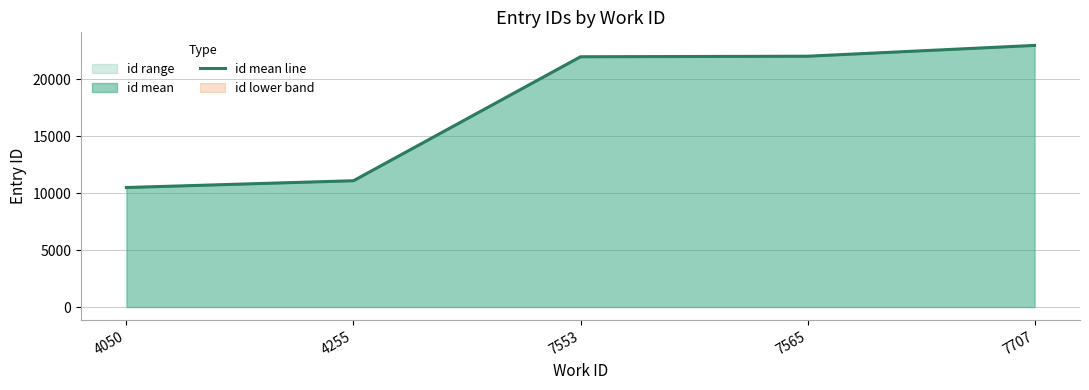

What is the difference between the maximum and second lowest values?

11874.0